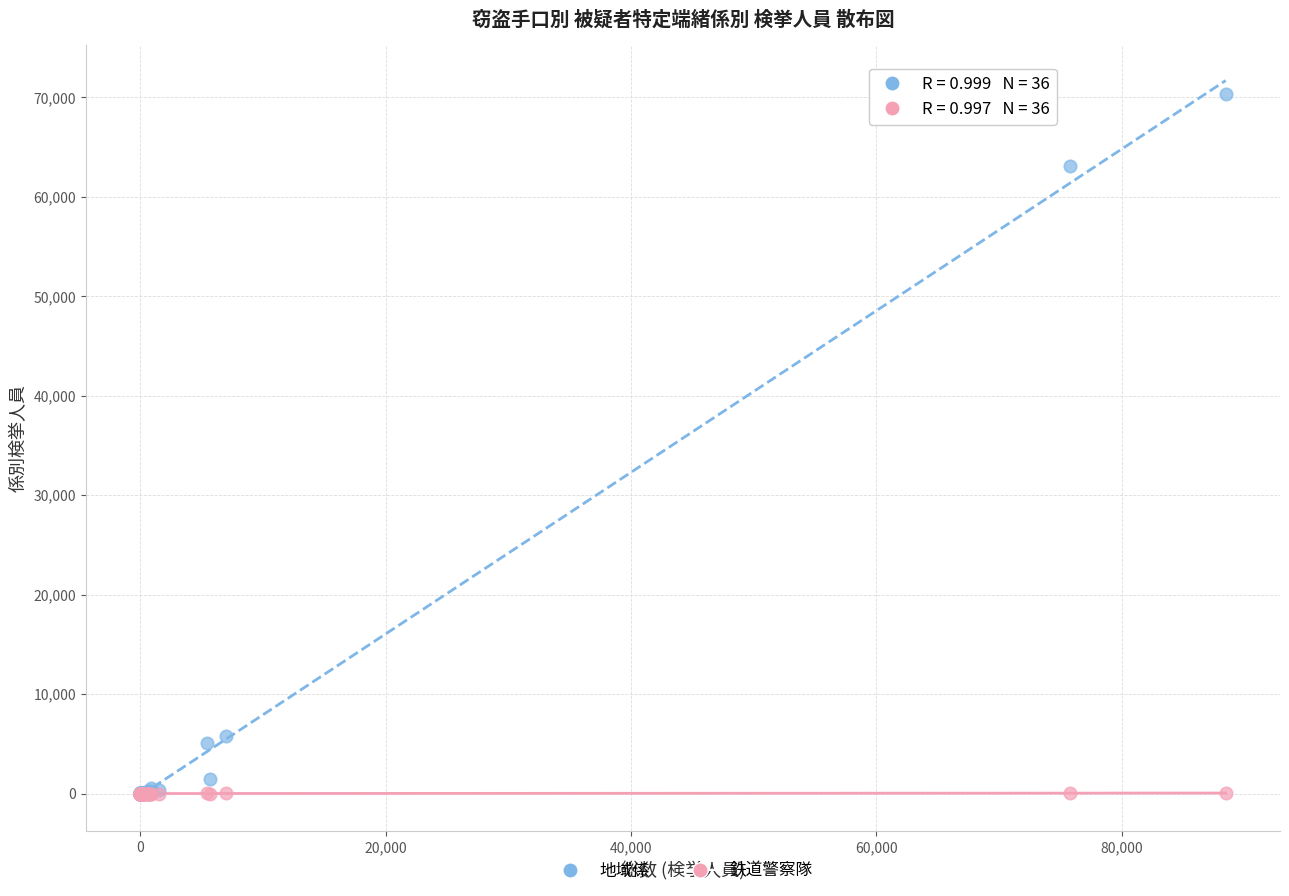

What are all the series names shown in the legend?

地域係, 鉄道警察隊